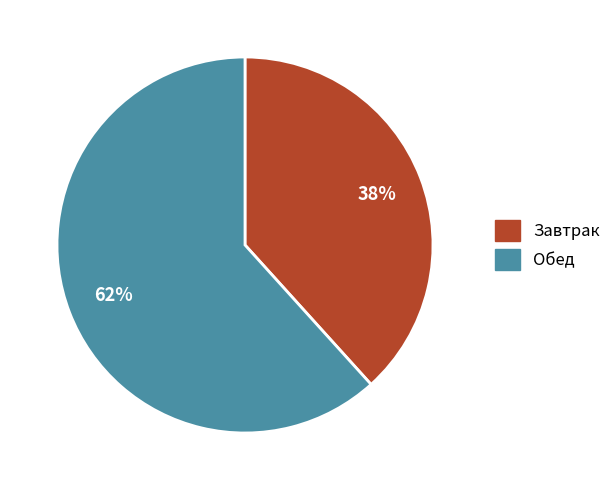

To the nearest percent, what percentage of the pie is Завтрак?

38%